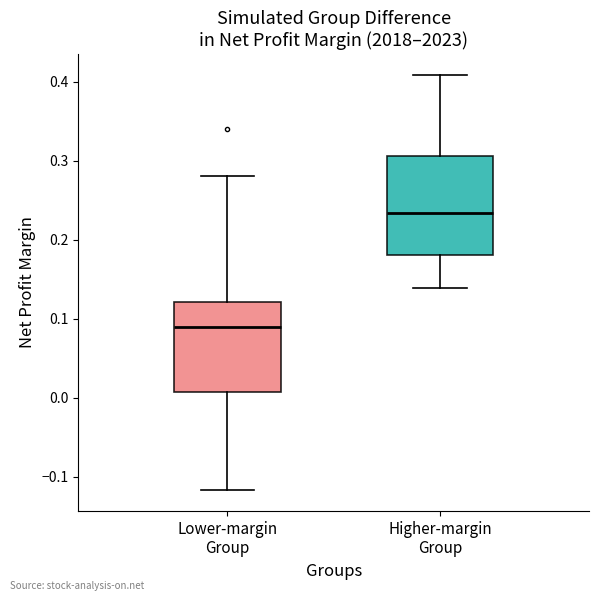

Reading left to right, read every box against the y-axis: the position of its median line, the range the box covers, and the ends of its whiskers. The values are not printed on the chart, so give them approximately, as read against the axis.

Lower-margin Group: median 0.09, box 0.01 to 0.12, whiskers -0.12 to 0.28
Higher-margin Group: median 0.23, box 0.18 to 0.31, whiskers 0.14 to 0.41